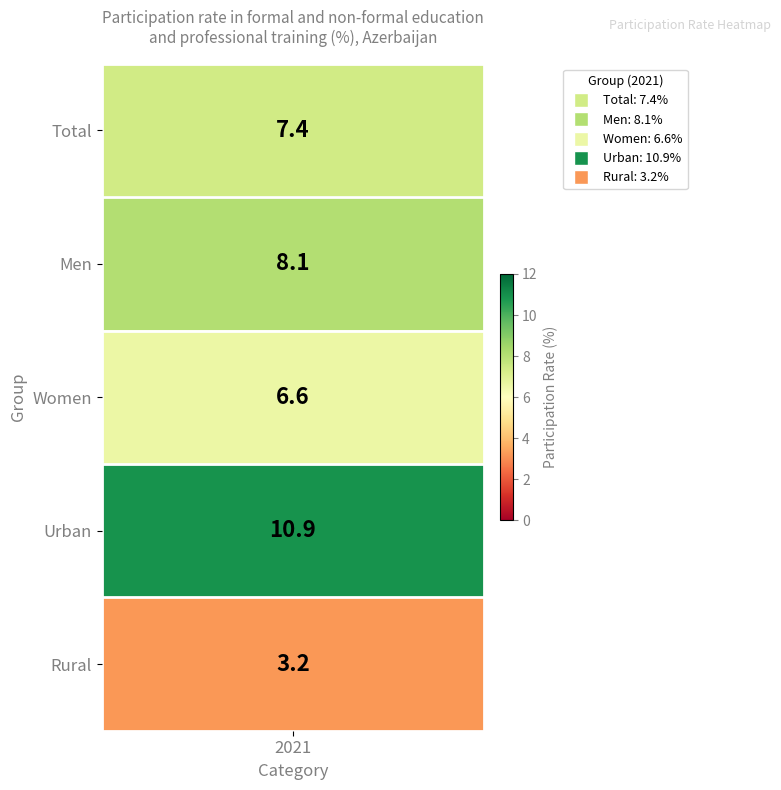

Reading left to right, what are all the values shown in this chart?

7.4	8.1	6.6	10.9	3.2